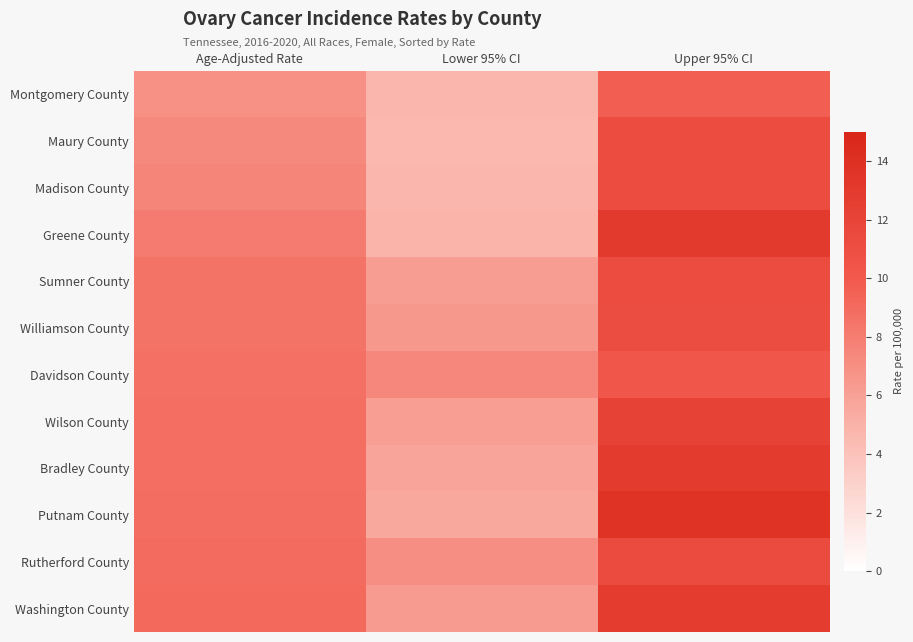

At which category is the sum across all series the highest?

Upper 95% CI